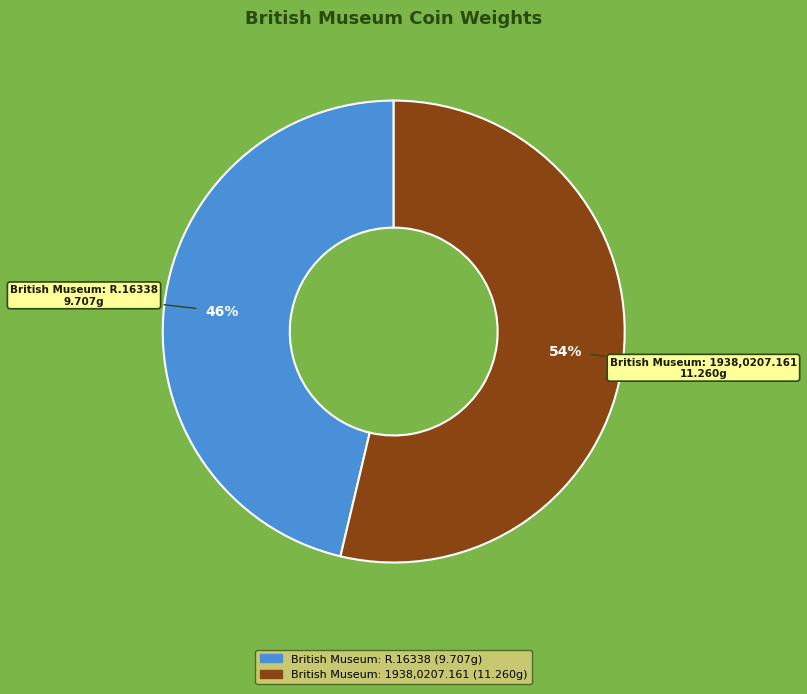

How many slices are in this pie chart?

2